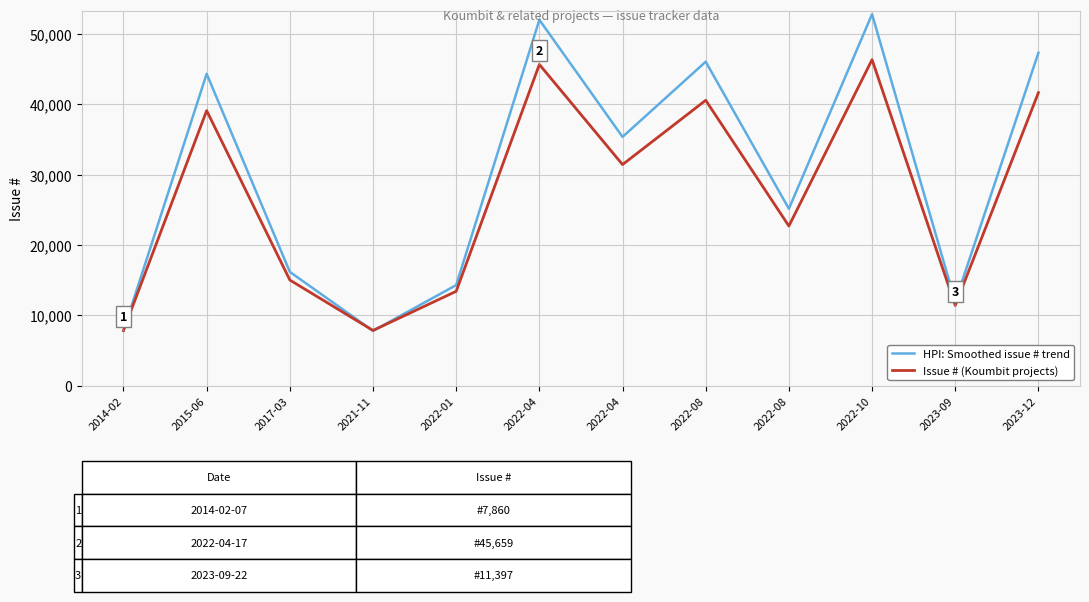

Which series has the widest spread of values?

HPI: Smoothed issue # trend